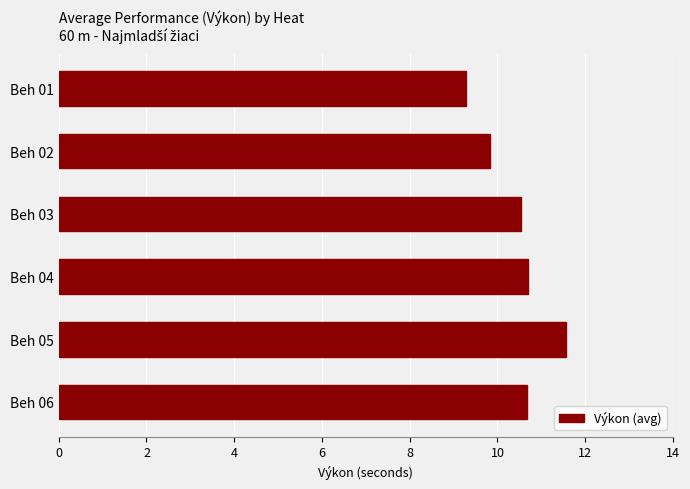

Reading top to bottom, list all the values displayed in this chart.

Beh 01=9.3	Beh 02=9.8	Beh 03=10.5	Beh 04=10.7	Beh 05=11.6	Beh 06=10.7